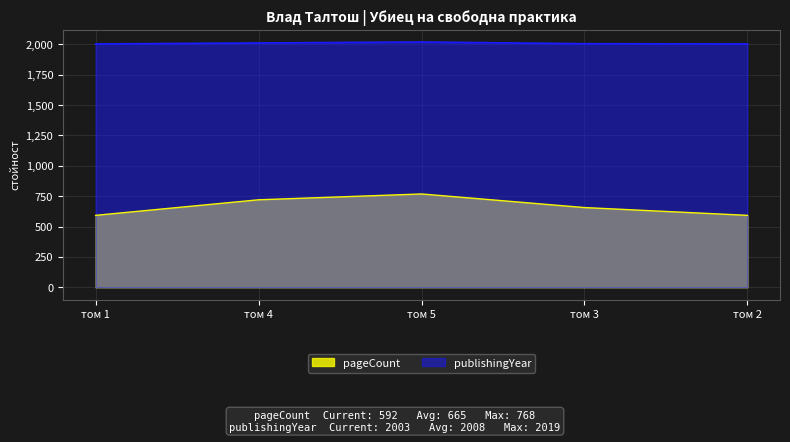

Rank the series at том 5 from lowest to highest value.

pageCount, publishingYear